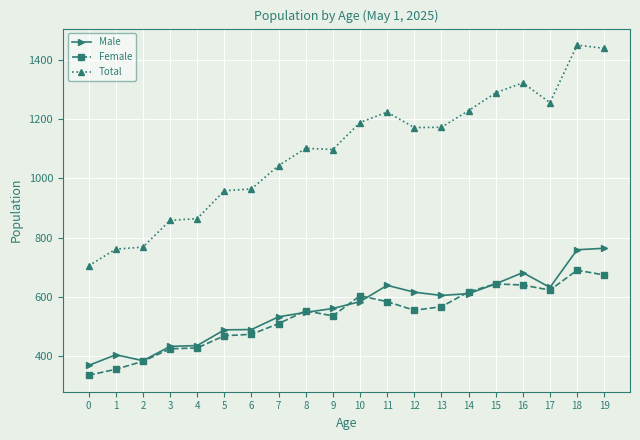

True or false: Total has more than 1 interior local peaks.

True